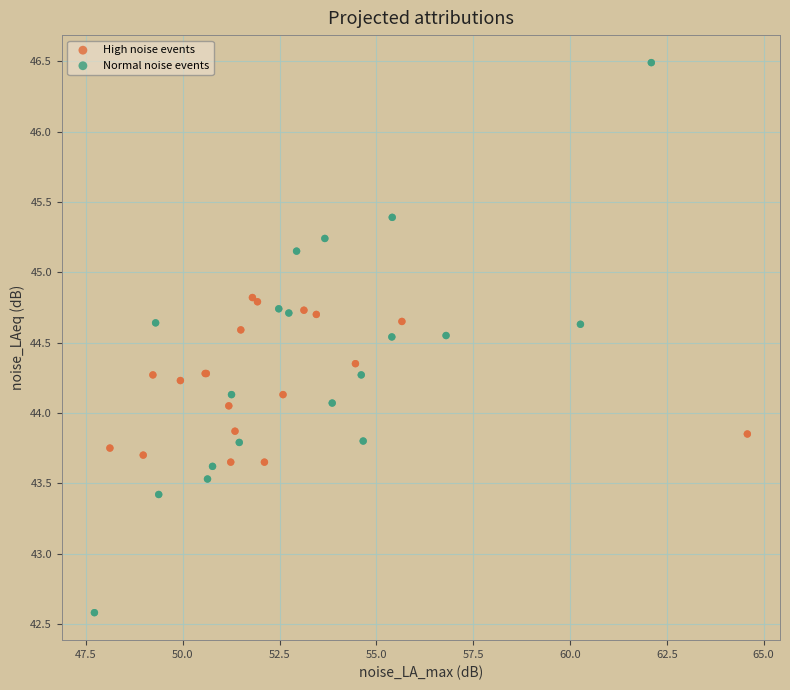

Which series has the widest spread of Y values?

Normal noise events